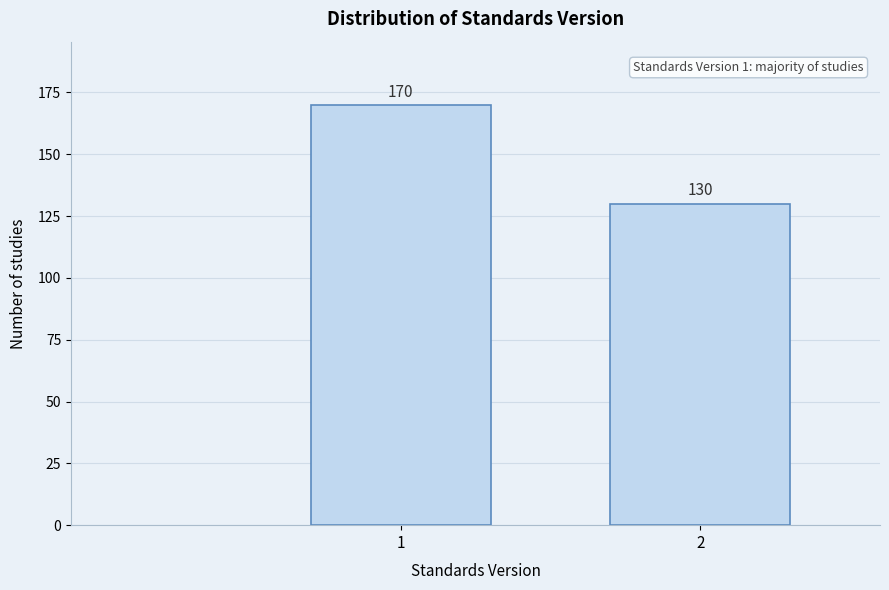

Reading right to left, transcribe all the data shown in this chart.

130	170